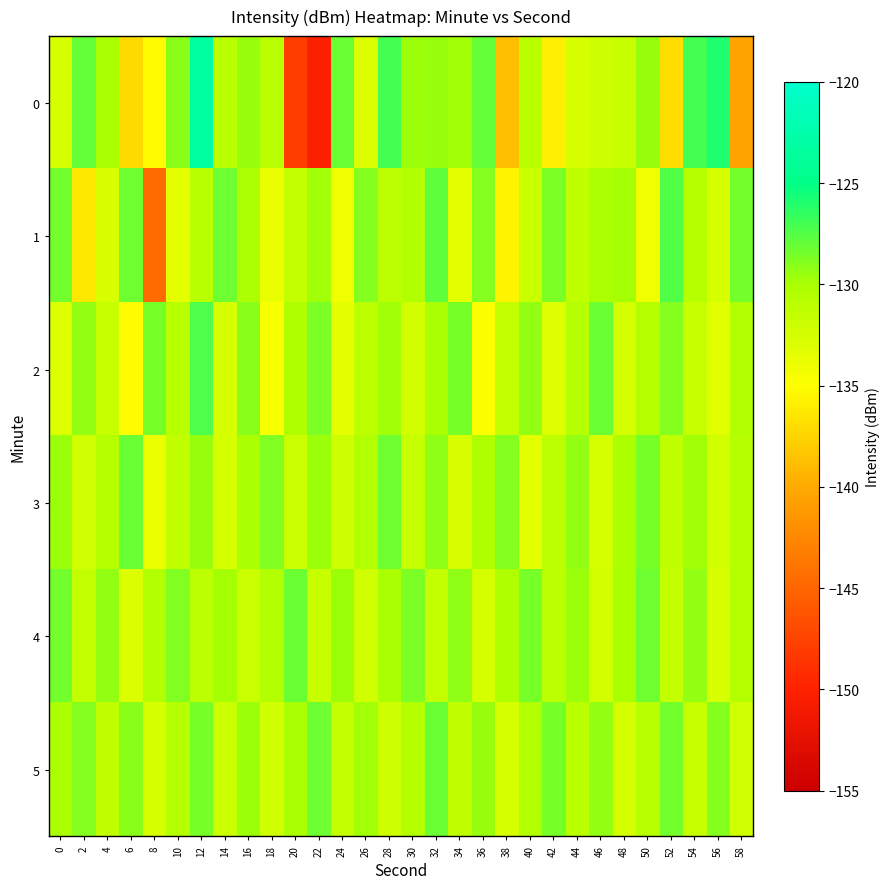

List the series in order of their peak value, highest first.

0, 2, 1, 3, 4, 5